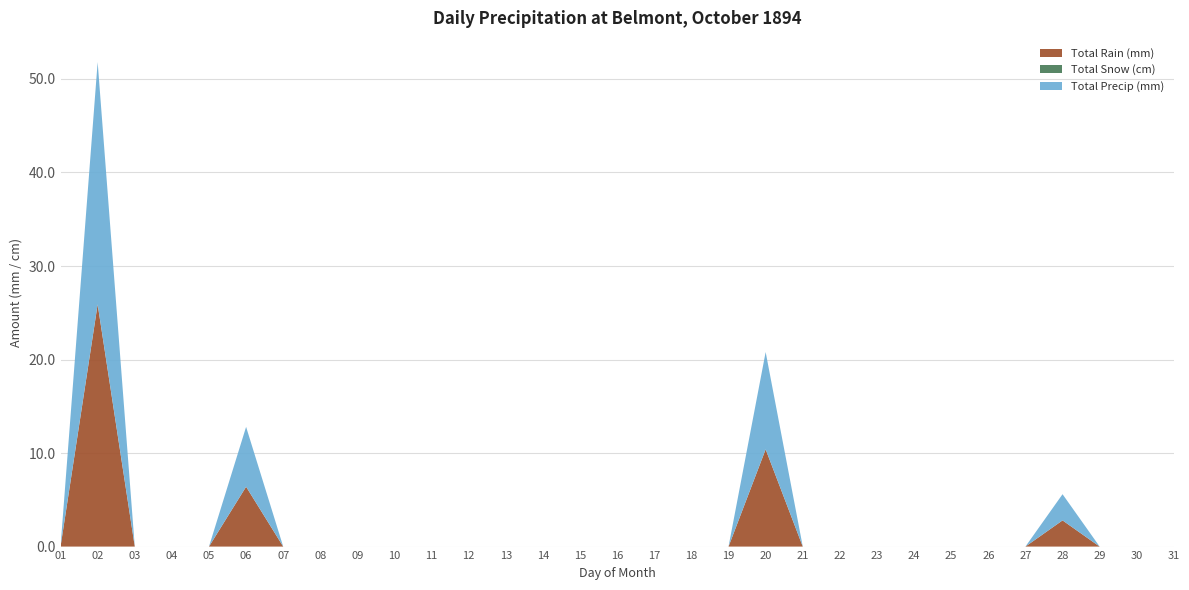

Reading right to left, list all the values displayed in this chart.

Total Rain (mm): 0.0	0.0	0.0	2.8	0.0	0.0	0.0	0.0	0.0	0.0	0.0	10.4	0.0	0.0	0.0	0.0	0.0	0.0	0.0	0.0	0.0	0.0	0.0	0.0	0.0	6.4	0.0	0.0	0.0	25.9	0.0
Total Snow (cm): 0.0	0.0	0.0	0.0	0.0	0.0	0.0	0.0	0.0	0.0	0.0	0.0	0.0	0.0	0.0	0.0	0.0	0.0	0.0	0.0	0.0	0.0	0.0	0.0	0.0	0.0	0.0	0.0	0.0	0.0	0.0
Total Precip (mm): 0.0	0.0	0.0	2.8	0.0	0.0	0.0	0.0	0.0	0.0	0.0	10.4	0.0	0.0	0.0	0.0	0.0	0.0	0.0	0.0	0.0	0.0	0.0	0.0	0.0	6.4	0.0	0.0	0.0	25.9	0.0